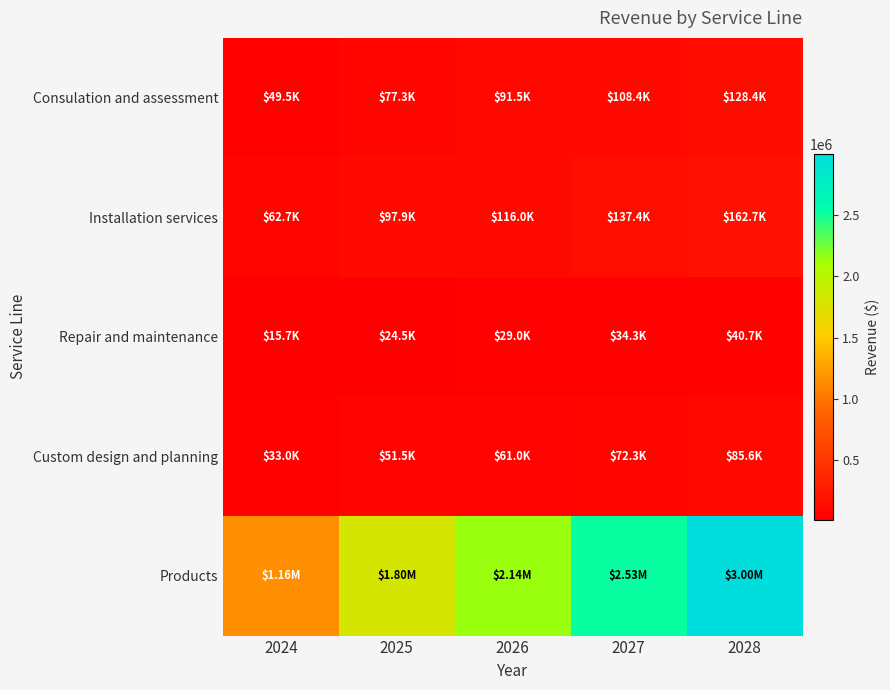

Between 2026 and 2027, which is larger?

2027